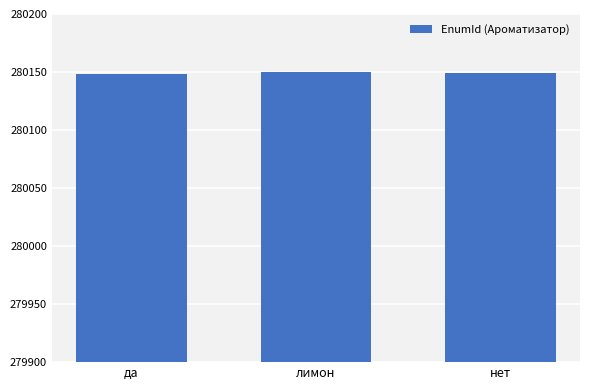

What is the value of the 3rd bar from the left?

280149